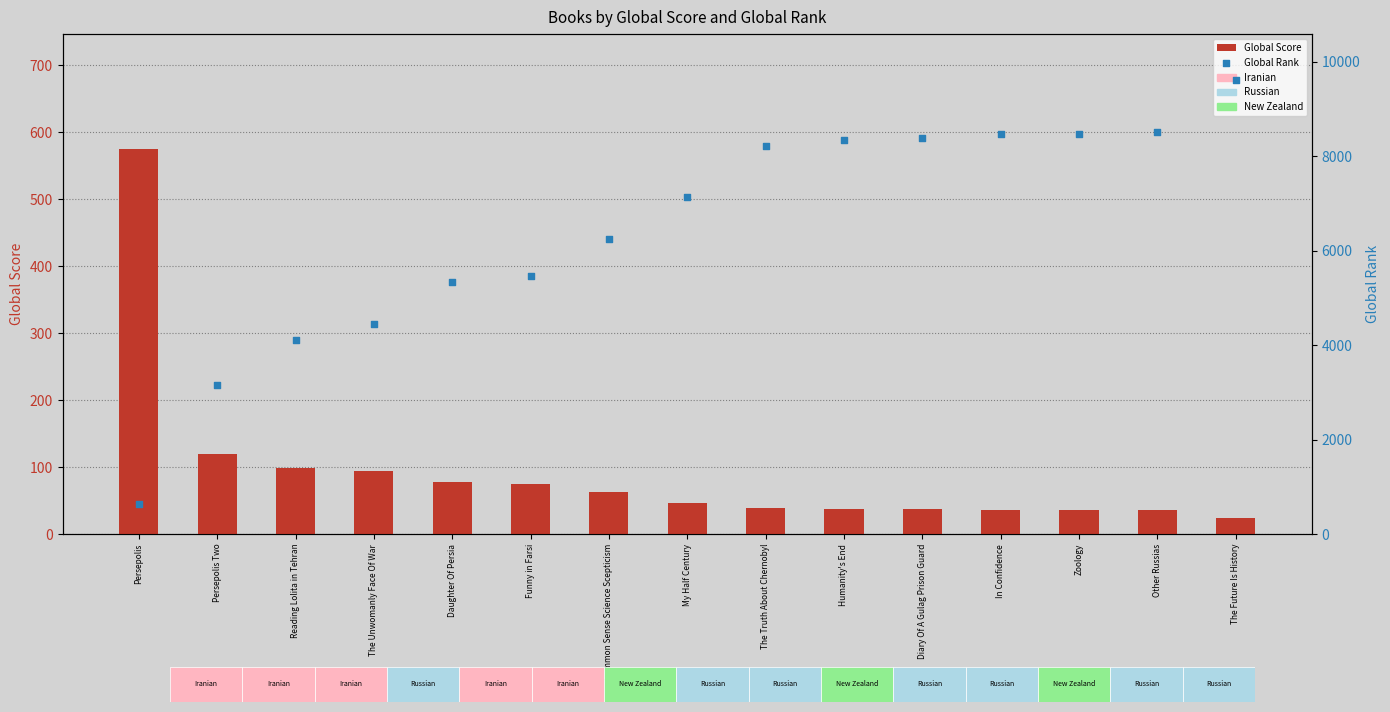

Which series has the largest Y range (max minus min)?

Global Rank